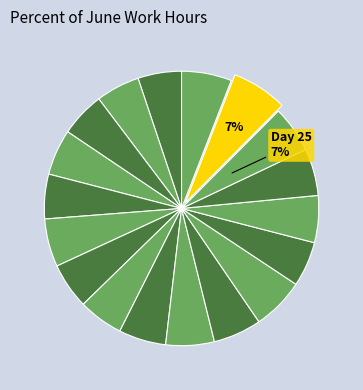

What is the change in value from Day 11 to Day 22?

+0.2